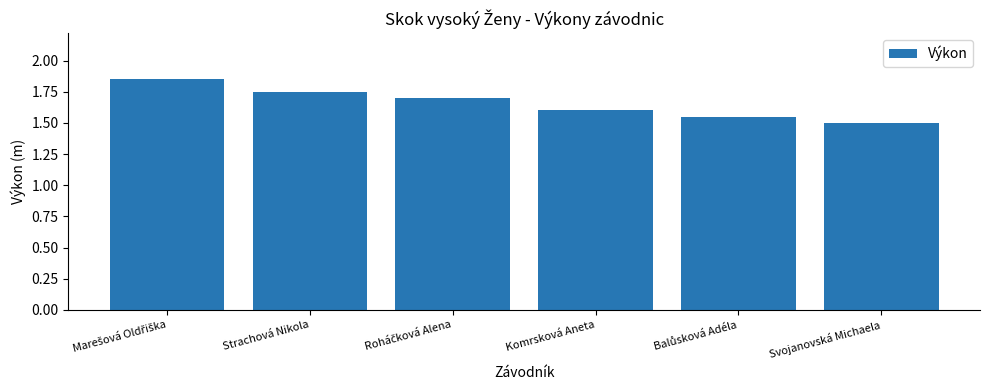

What is the value of the 3rd bar from the left?

1.7